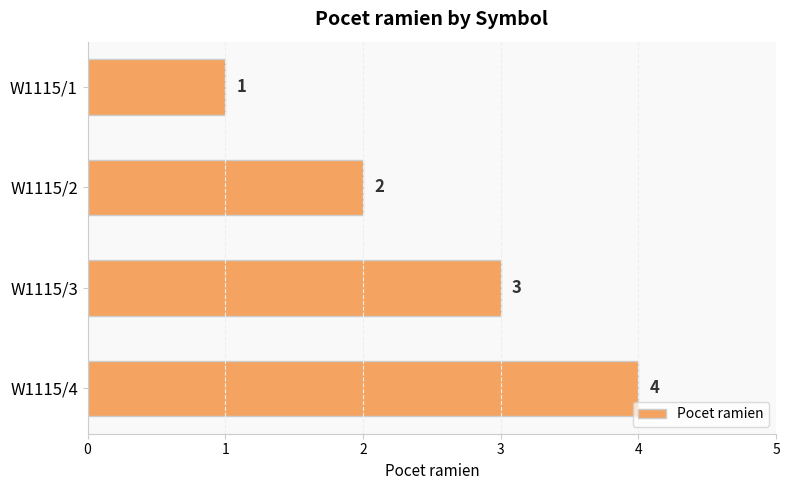

List the labels in order of value, smallest first.

W1115/1, W1115/2, W1115/3, W1115/4